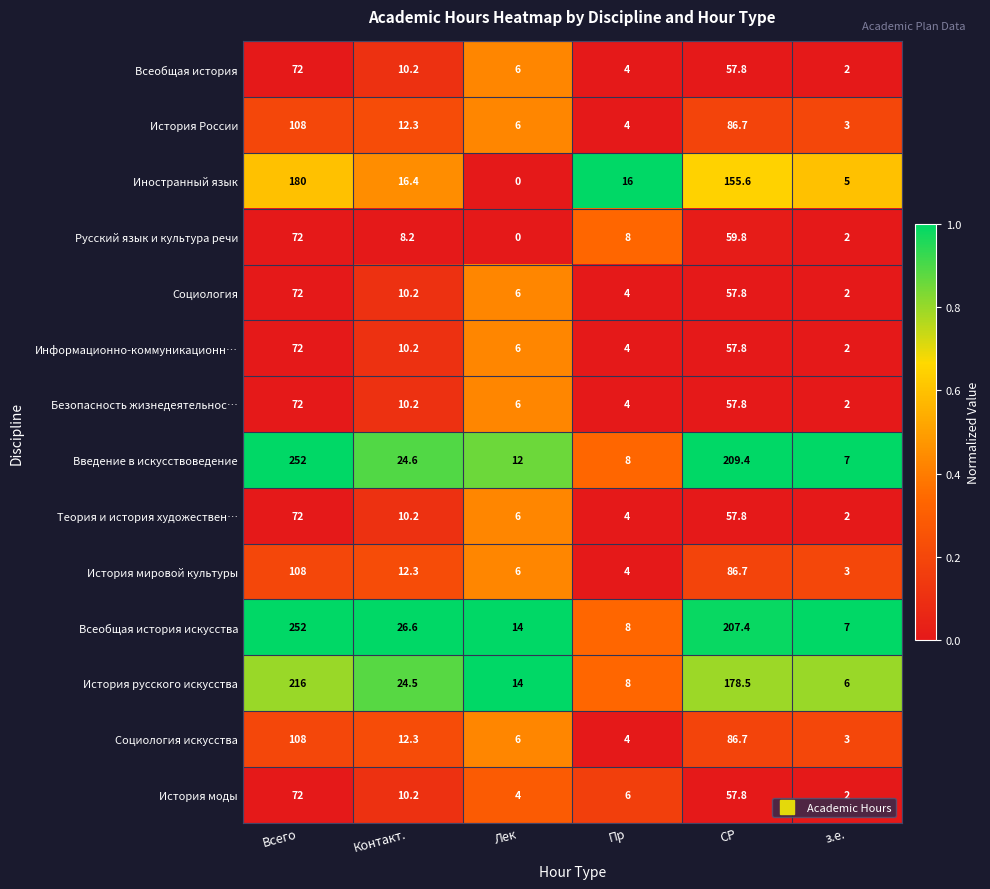

Is it true that Безопасность жизнедеятельнос… equals 16.6 at Контакт.?

False